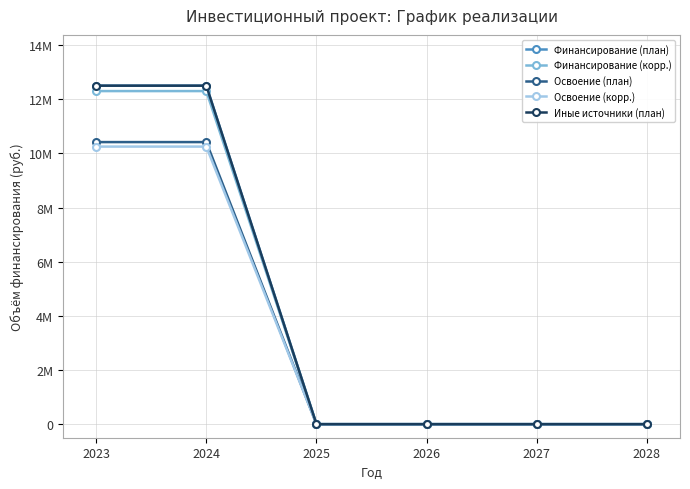

Does the chart have visible grid lines?

Yes